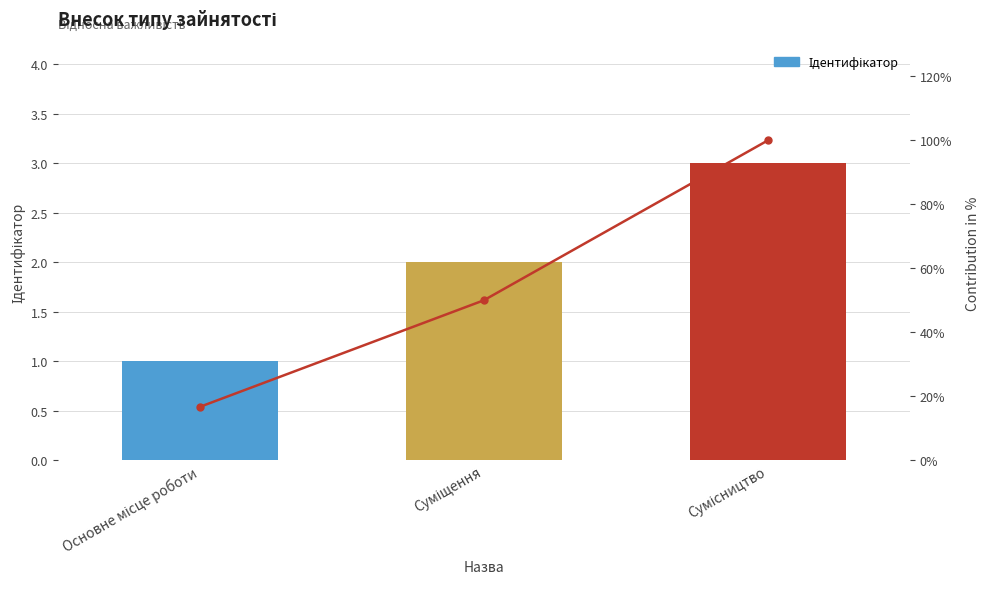

How many series are shown in this chart?

1